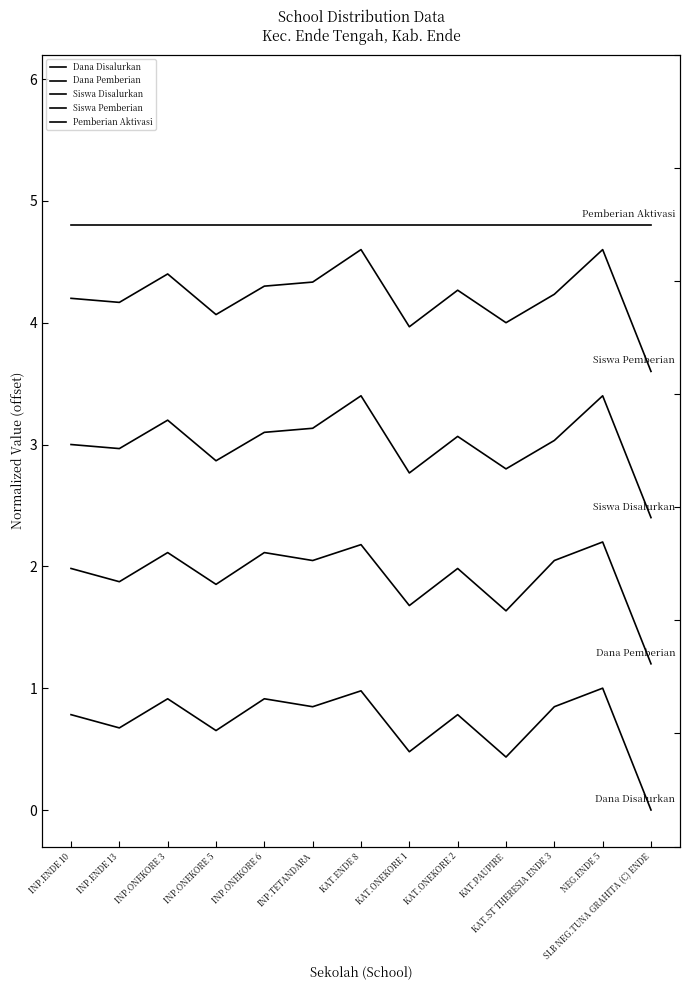

Which series has the widest spread of values?

Dana Pemberian